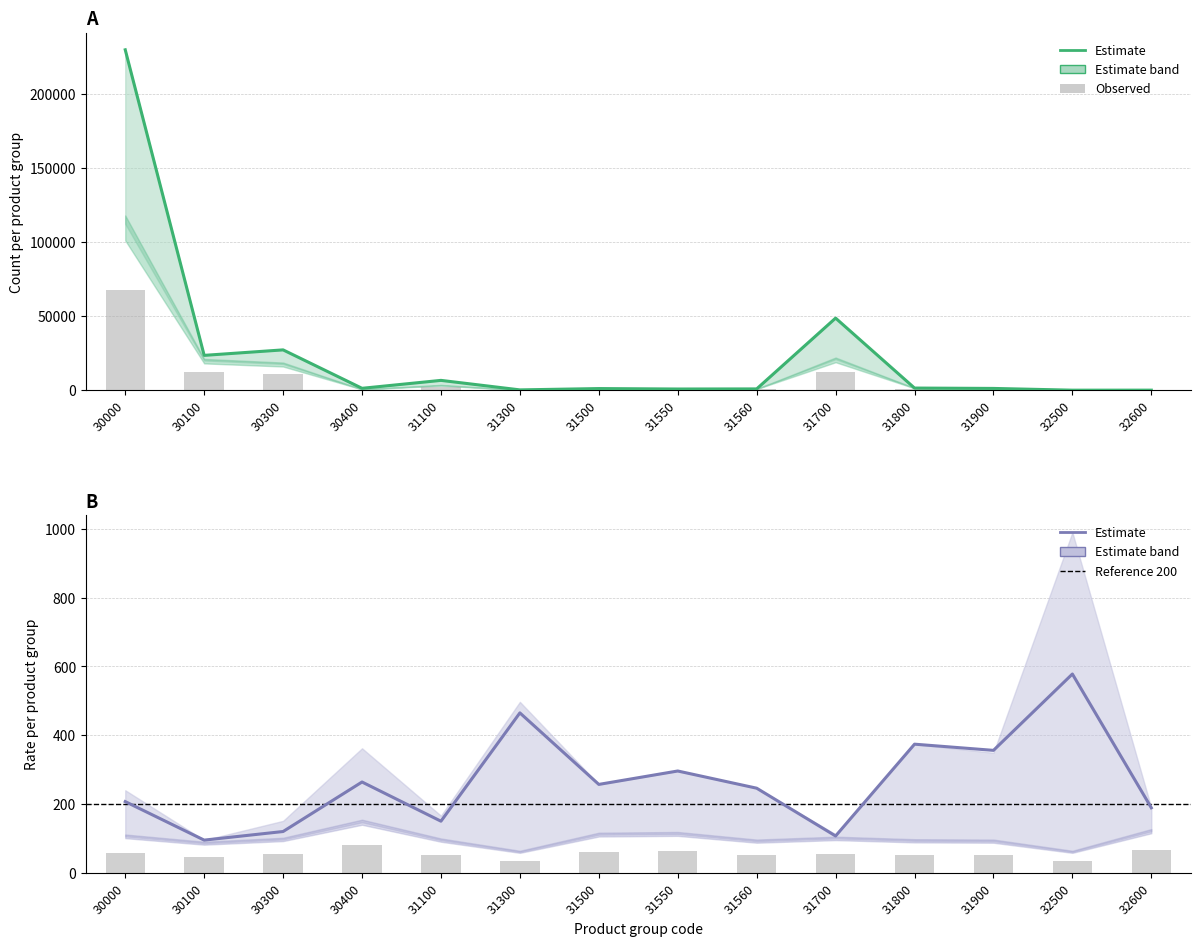

What is the total value across all series at 31100?

6862.2